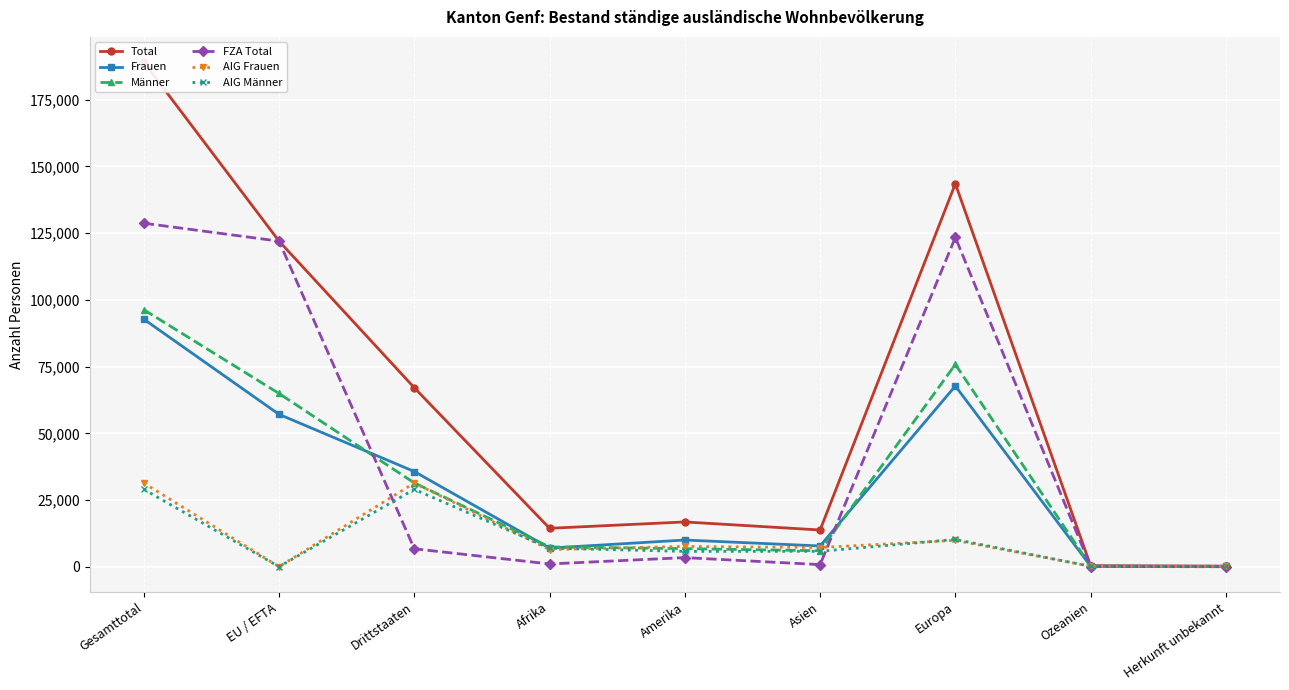

How many interior local valleys does the Total series have?

2